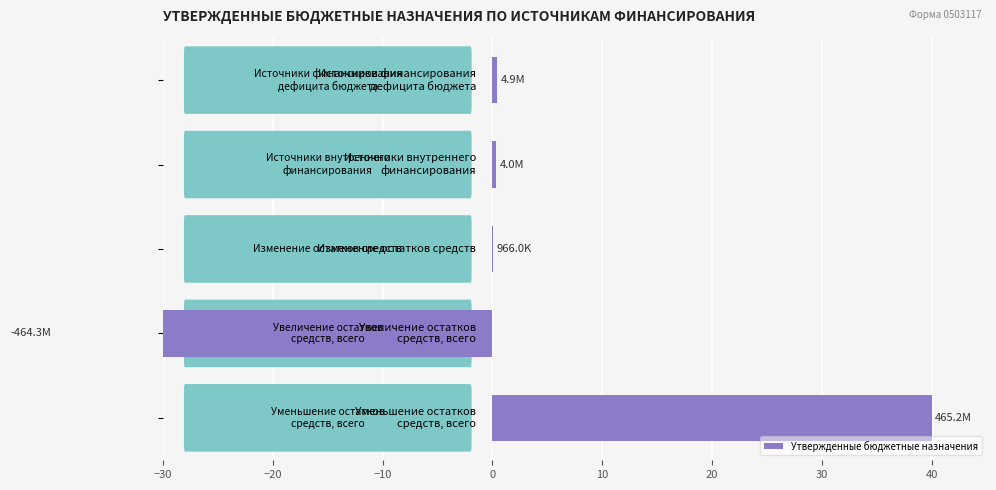

Count the number of values greater than 0.

4